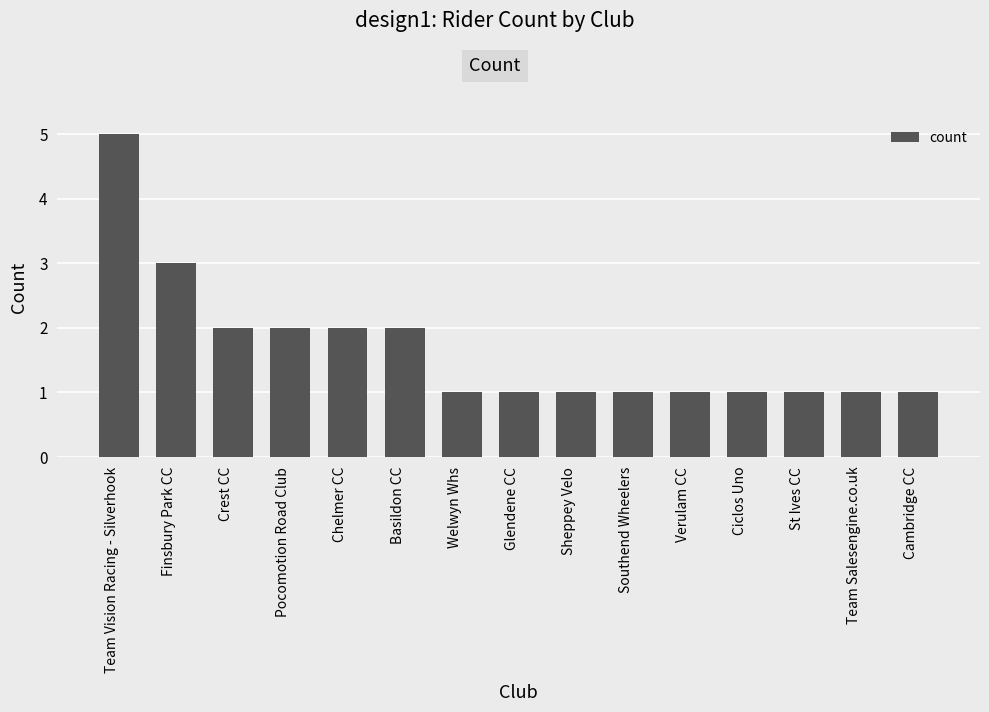

Is it true that the value at Team Salesengine.co.uk is 1?

True